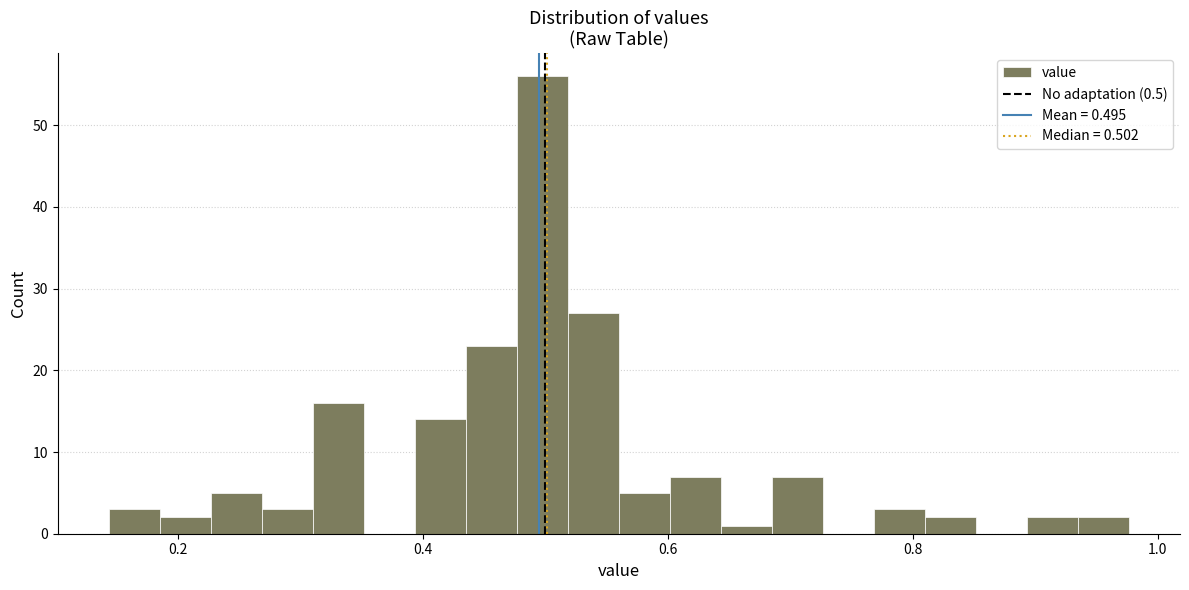

Read against the x-axis, roughly where is the centre of the tallest bar?

0.50